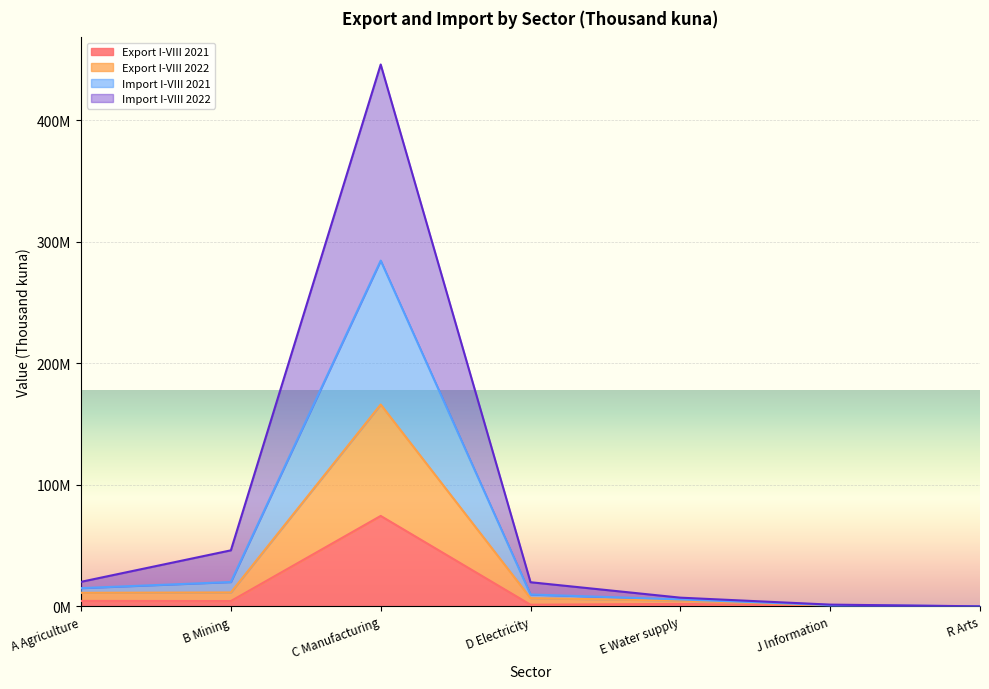

What is the difference between the maximum and minimum values in the Export I-VIII 2022 series?

166074078